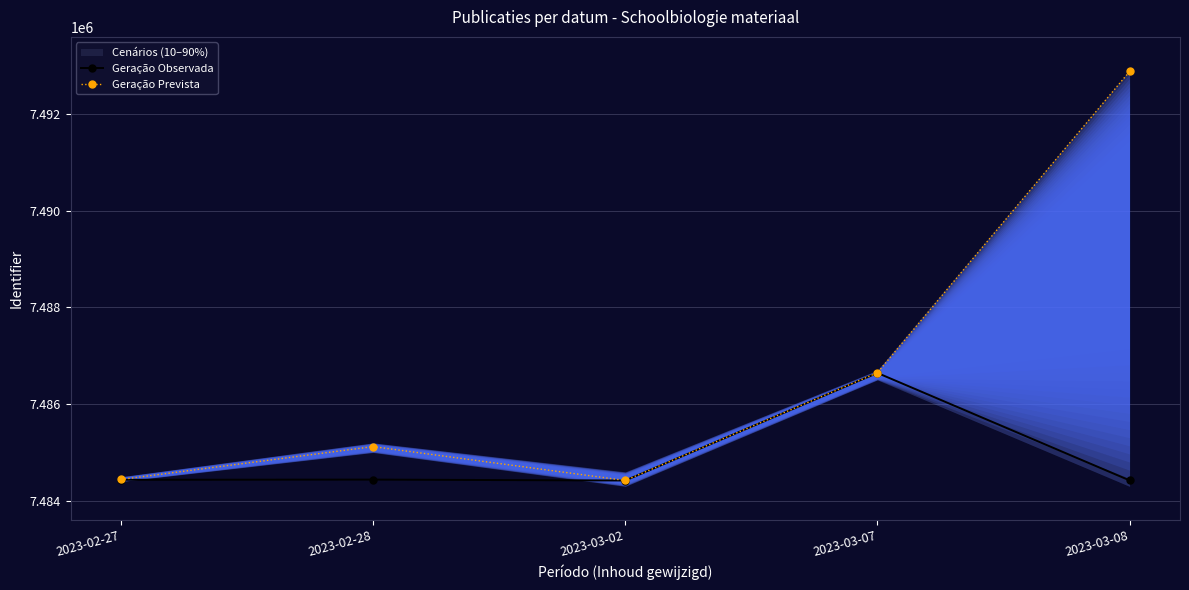

Read the Geração Observada value at 2023-03-08.

7484424